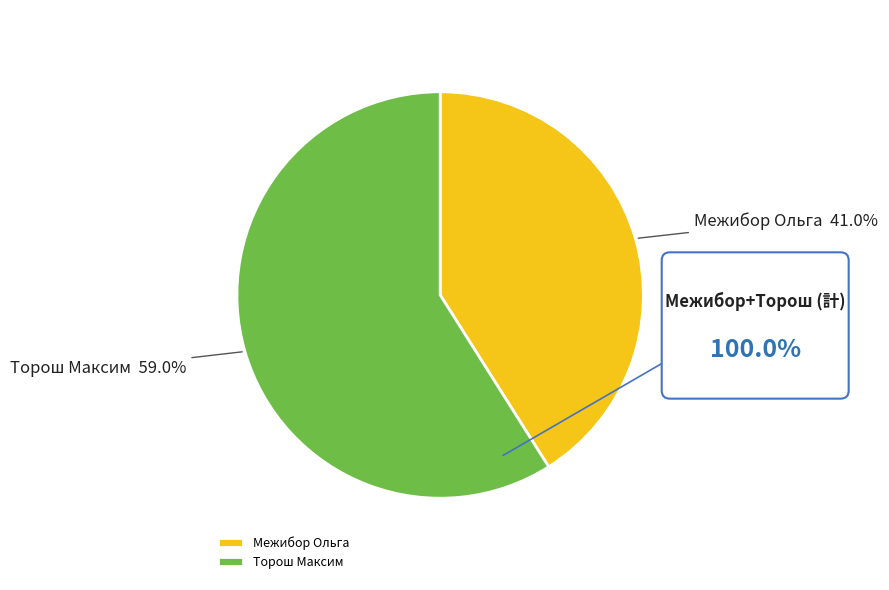

Is Межибор Ольга the majority of the pie?

No